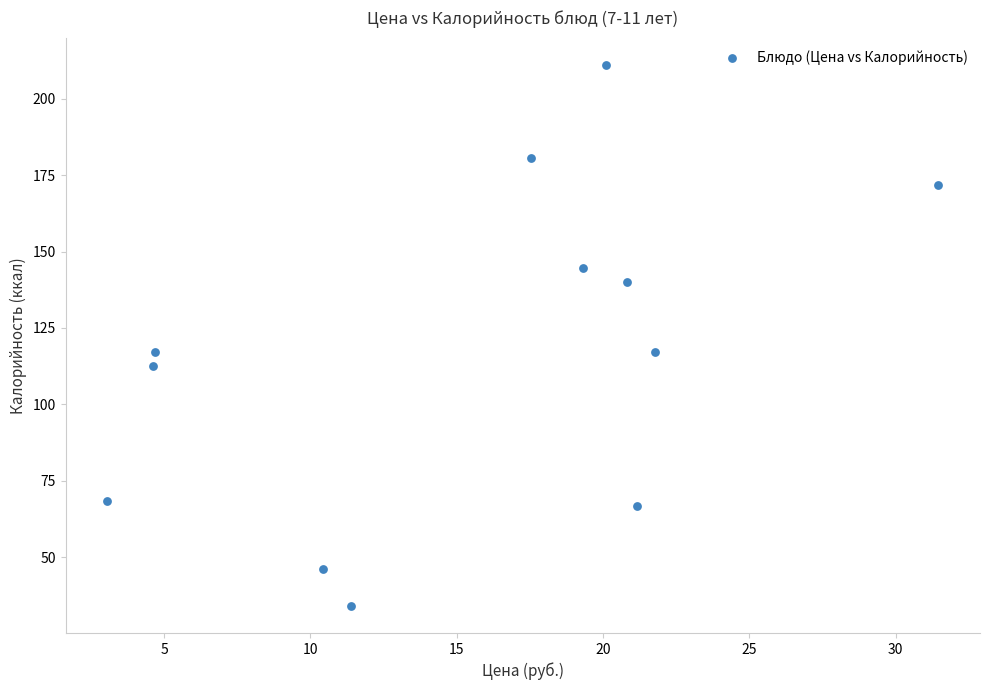

What is the average X value?

15.5